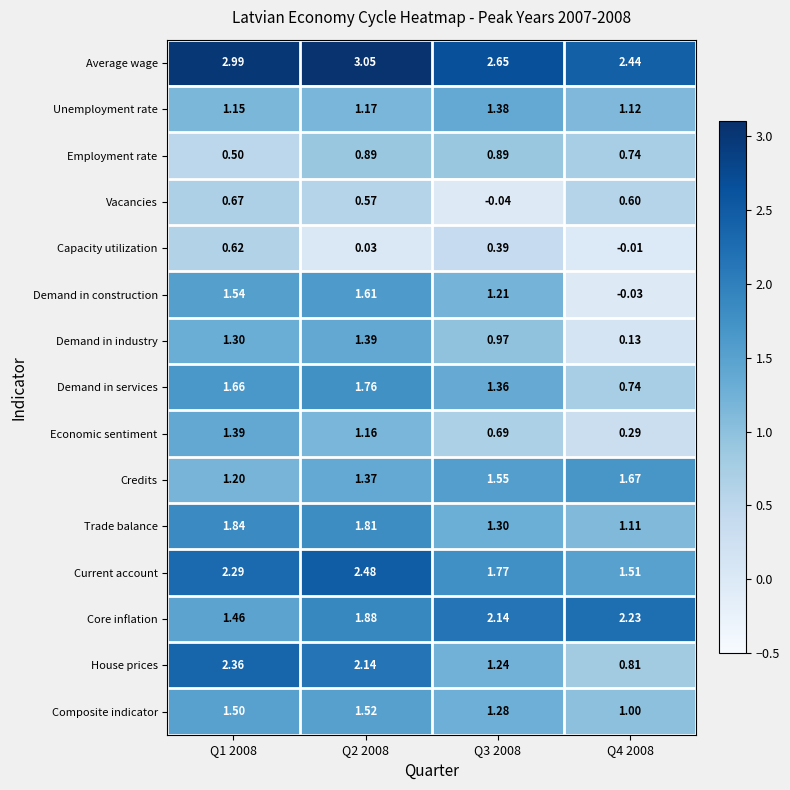

What is the total value across all series at Q2 2008?

22.8